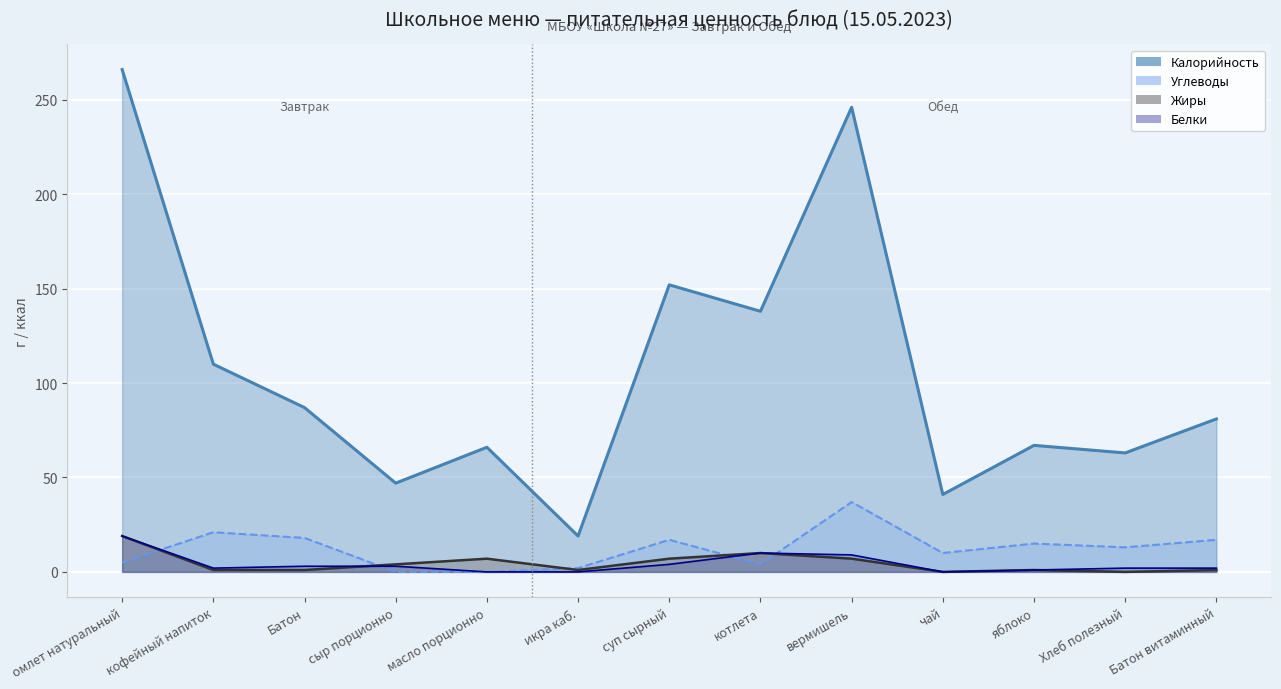

What is the sum of all Жиры values?

59